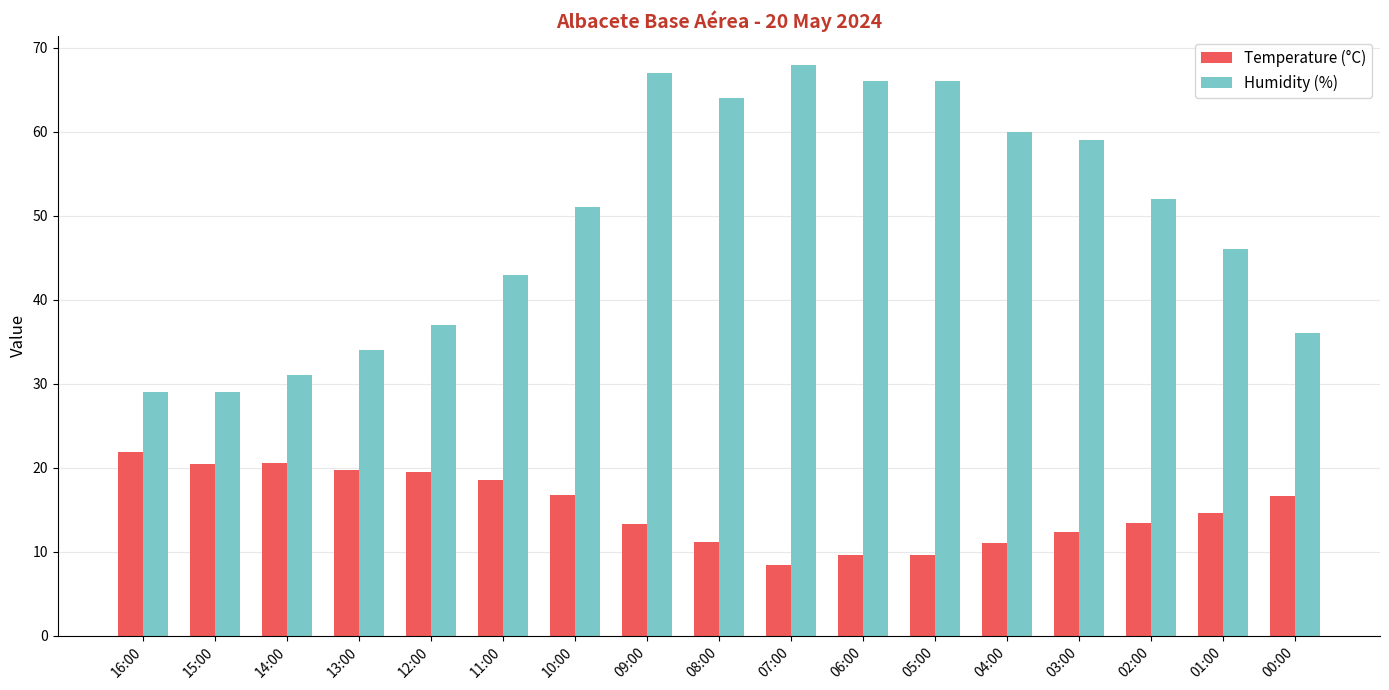

What is the average value of the Temperature (°C) series?

15.1